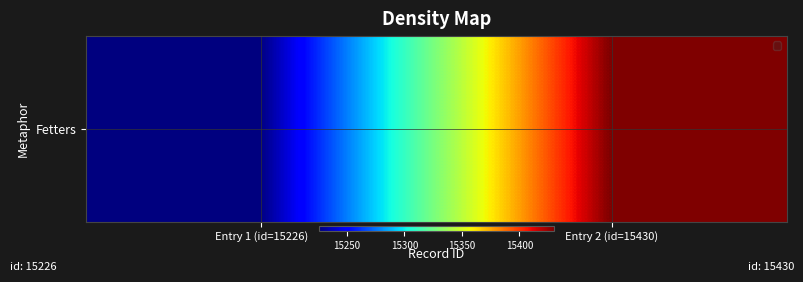

What is the approximate value at Entry 2 (id=15430), to the nearest 50?

15450